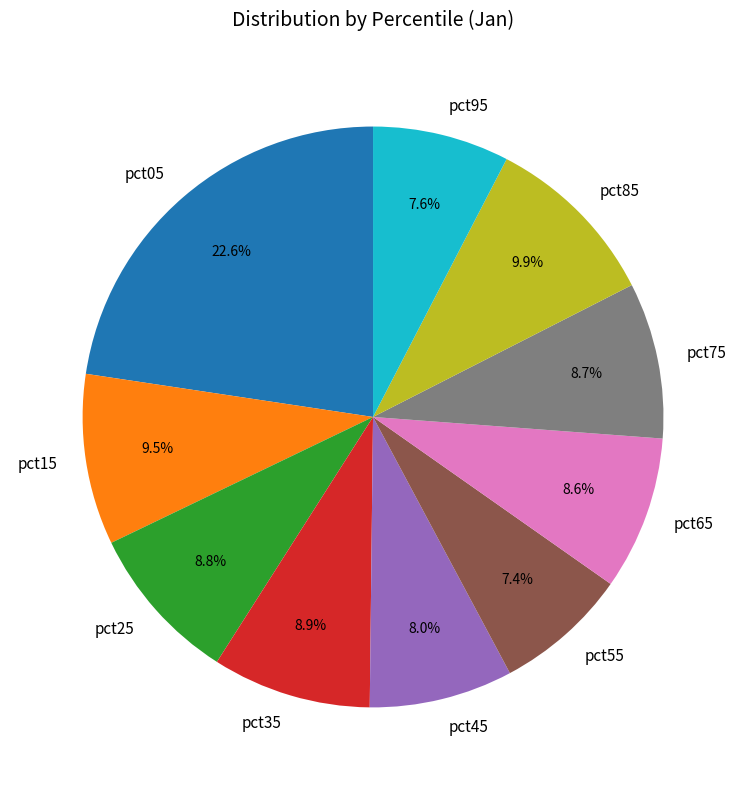

Approximately how many times larger is the value at pct65 compared to pct25?

1.0